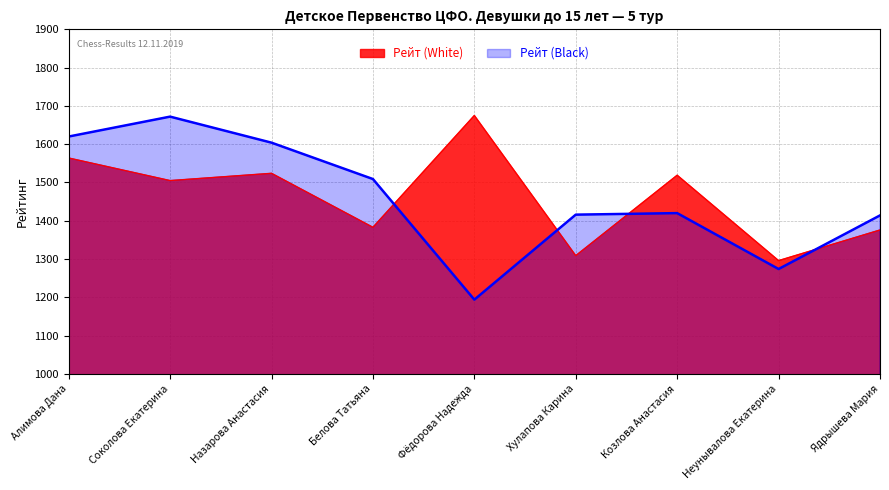

List the series in order of their peak value, highest first.

Рейт (White), Рейт (Black)